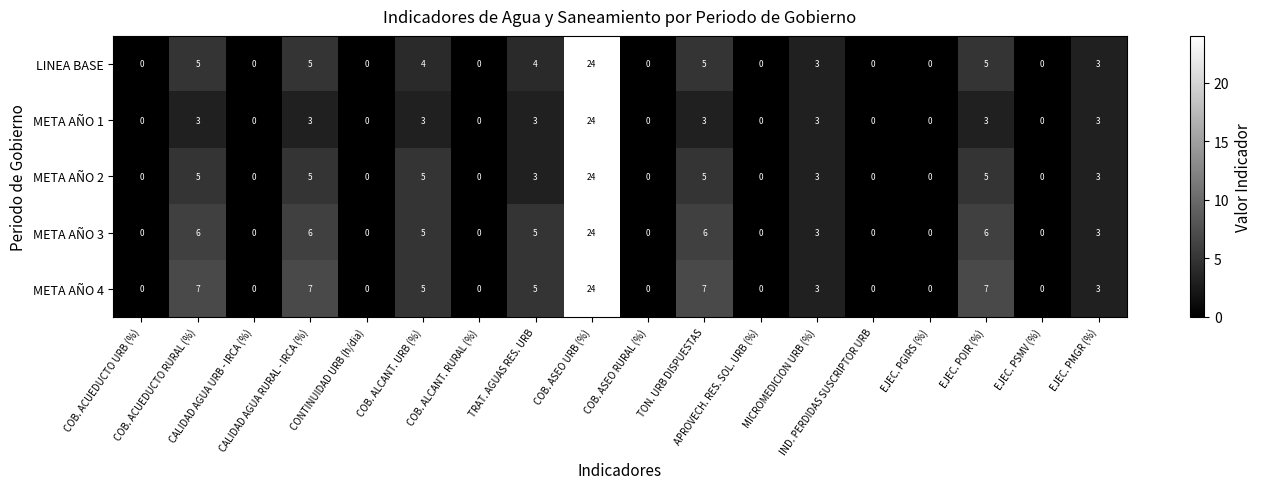

At which category is the sum across all series the highest?

COB. ASEO URB (%)